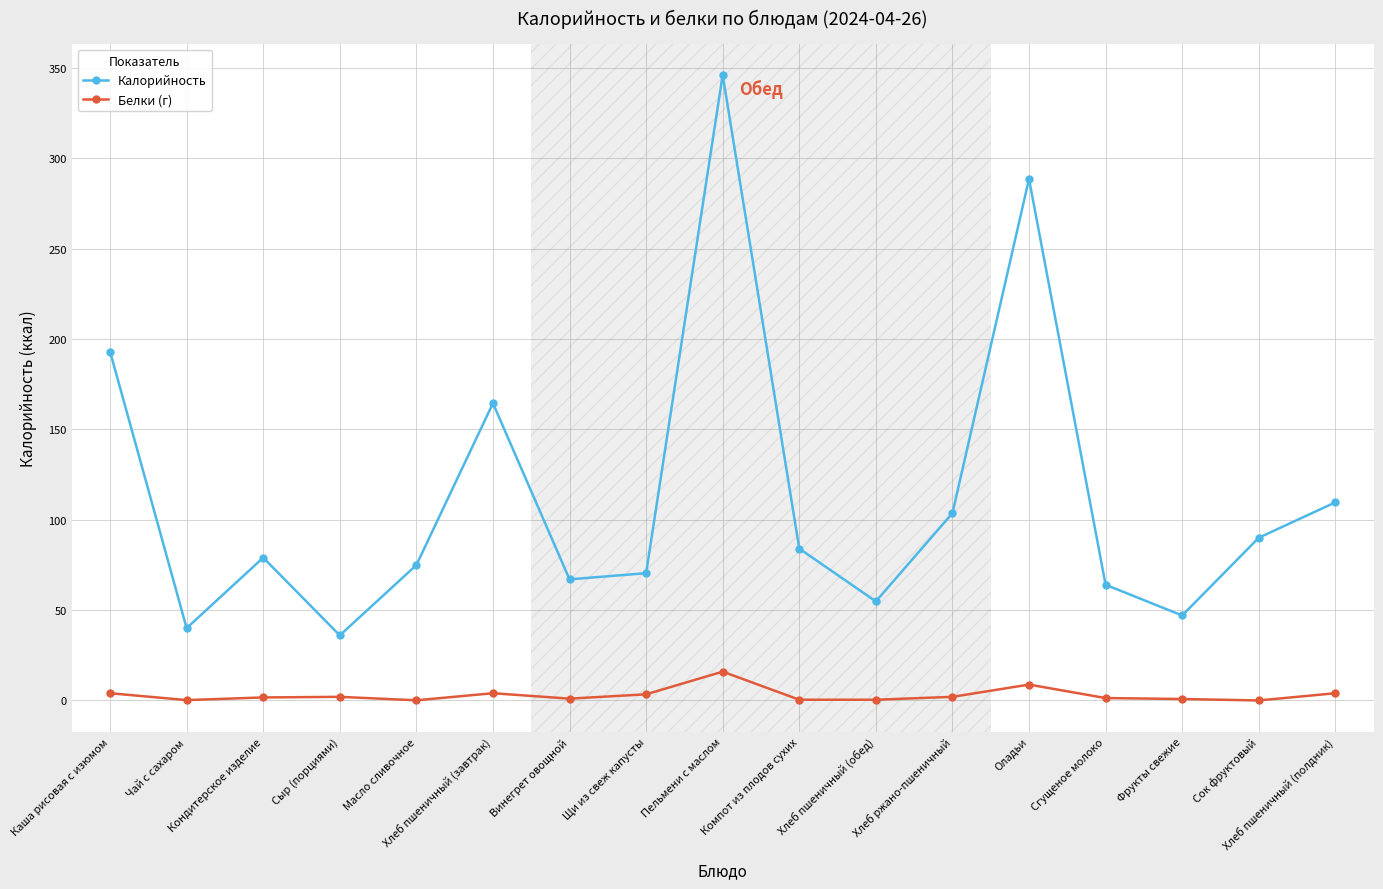

Where is the first local minimum for Калорийность?

Чай с сахаром